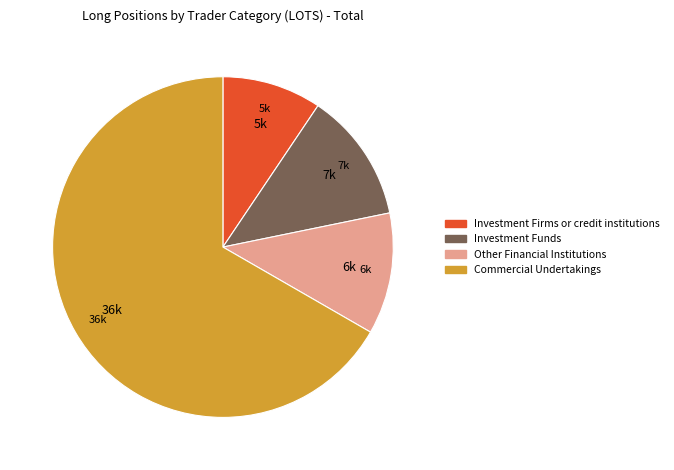

Does any single category account for the majority?

Yes